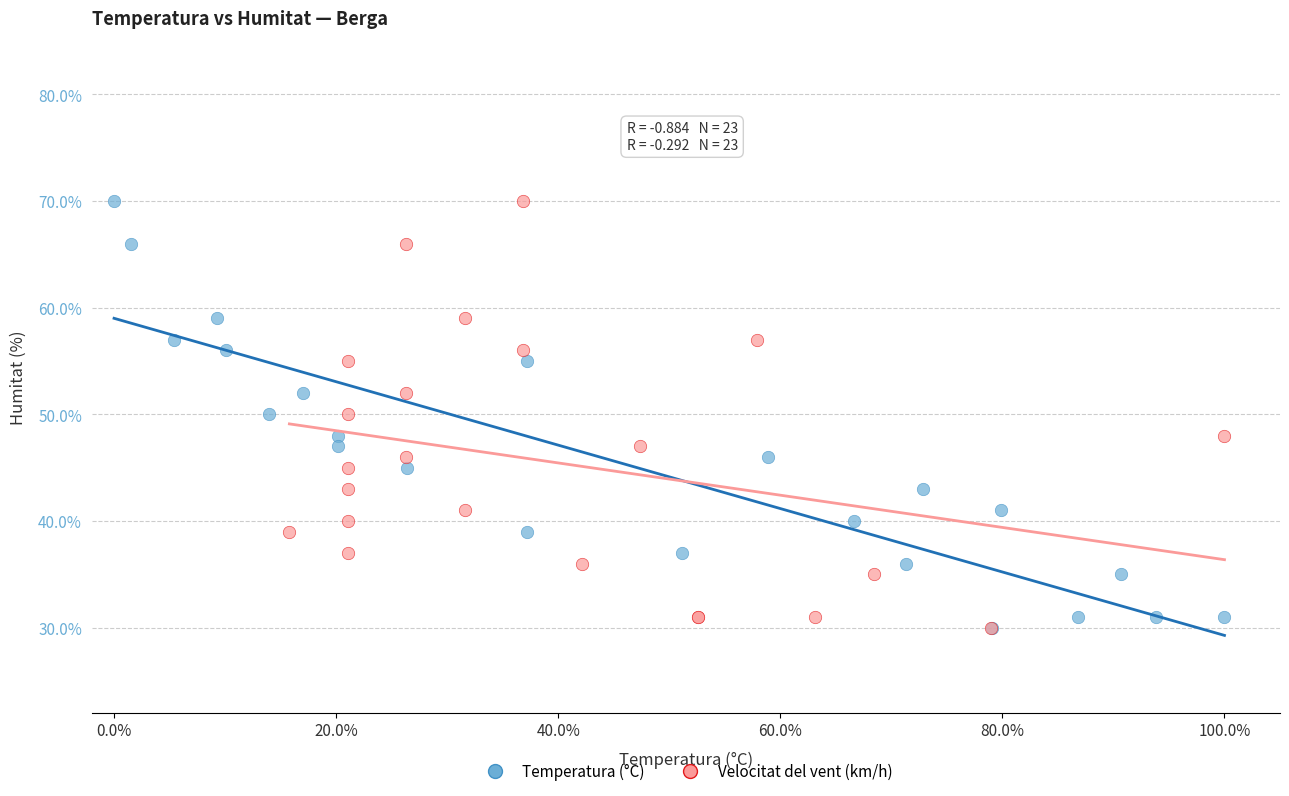

What are all the series names shown in the legend?

Temperatura (°C), Velocitat del vent (km/h)